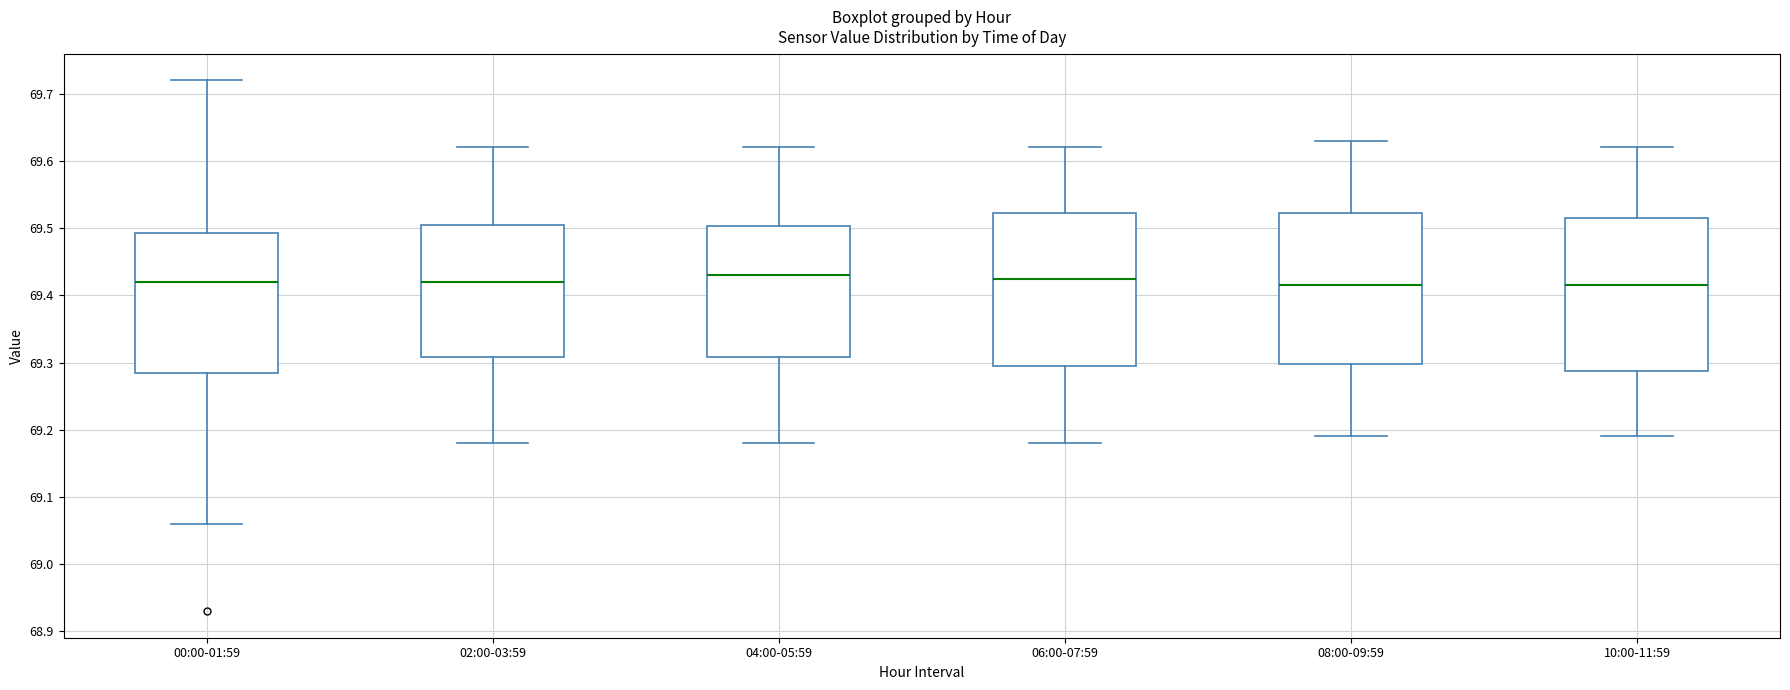

Reading left to right, read every box against the y-axis: the position of its median line, the range the box covers, and the ends of its whiskers. The values are not printed on the chart, so give them approximately, as read against the axis.

00:00-01:59: median 69.42, box 69.29 to 69.49, whiskers 69.06 to 69.72
02:00-03:59: median 69.42, box 69.31 to 69.51, whiskers 69.18 to 69.62
04:00-05:59: median 69.43, box 69.31 to 69.50, whiskers 69.18 to 69.62
06:00-07:59: median 69.43, box 69.30 to 69.52, whiskers 69.18 to 69.62
08:00-09:59: median 69.42, box 69.30 to 69.52, whiskers 69.19 to 69.63
10:00-11:59: median 69.42, box 69.29 to 69.52, whiskers 69.19 to 69.62